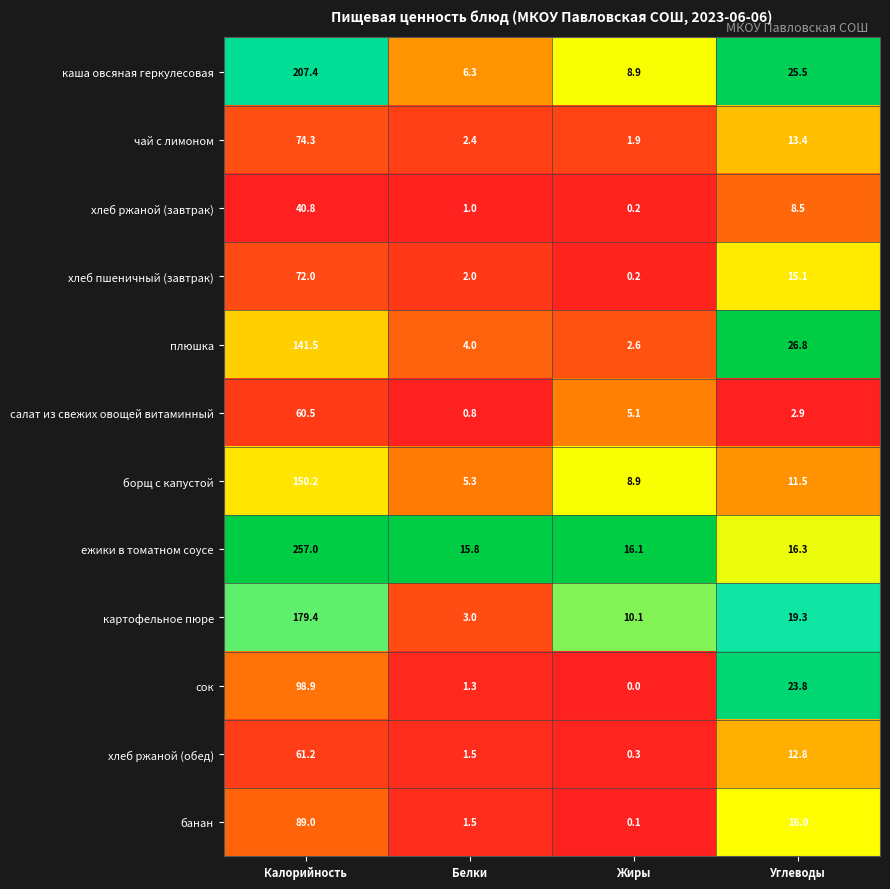

At Углеводы, list the series in order from largest to smallest.

плюшка, каша овсяная геркулесовая, сок, картофельное пюре, ежики в томатном соусе, банан, хлеб пшеничный (завтрак), чай с лимоном, хлеб ржаной (обед), борщ с капустой, хлеб ржаной (завтрак), салат из свежих овощей витаминный